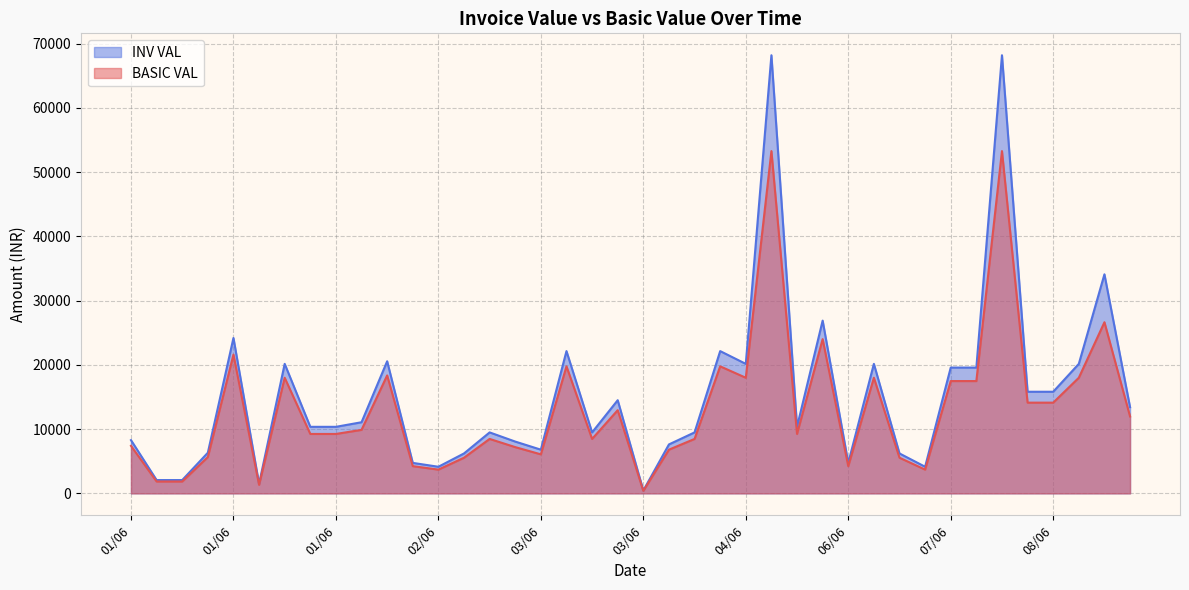

True or false: INV VAL has more than 0 interior local peaks.

True